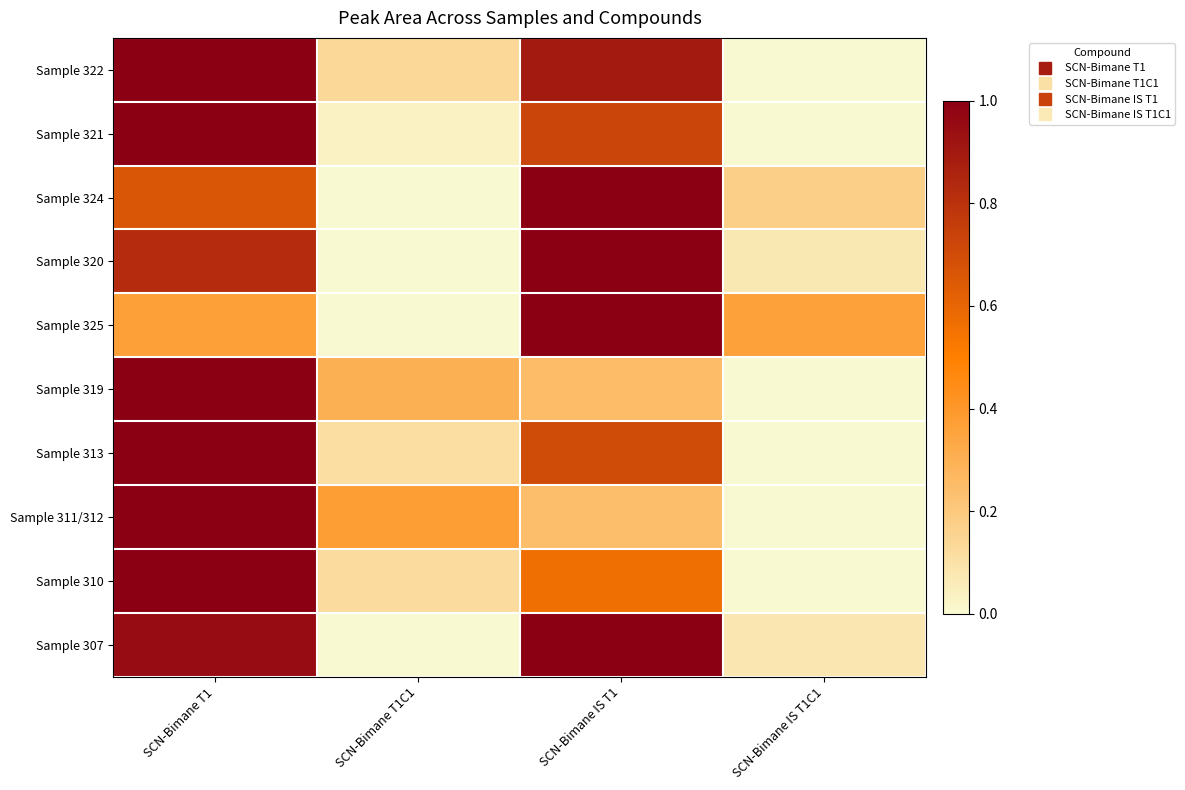

Rank the series at SCN-Bimane IS T1 from lowest to highest value.

Sample 311/312, Sample 319, Sample 310, Sample 313, Sample 321, Sample 322, Sample 324, Sample 320, Sample 325, Sample 307